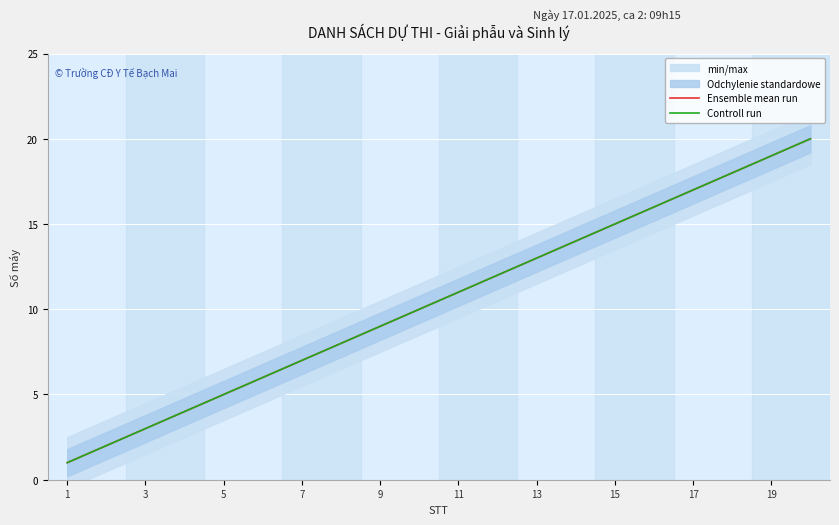

Rank the series at 1 from lowest to highest value.

Ensemble mean run, Controll run